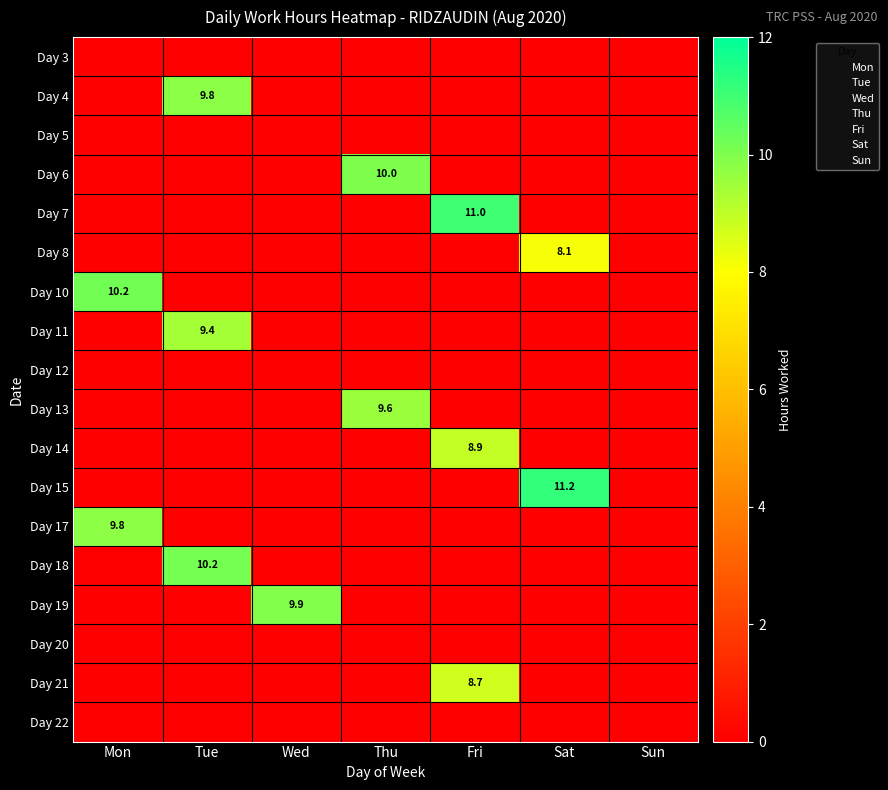

What is the total value across all series at Wed?

9.9